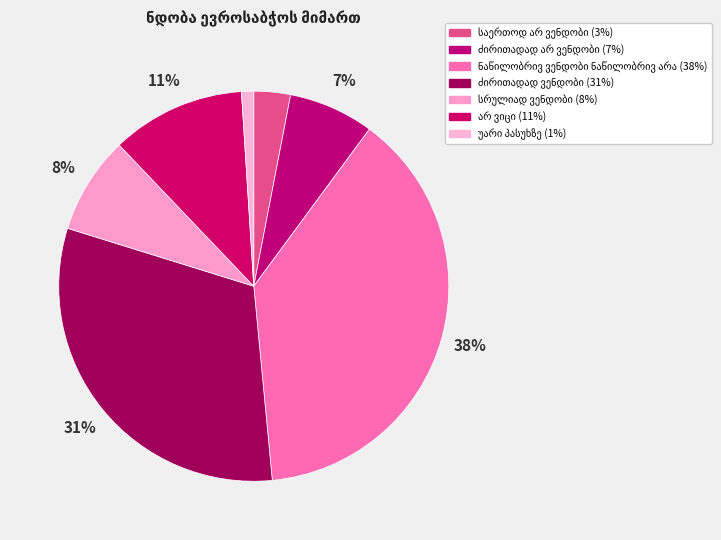

Count the number of slices in the pie.

7